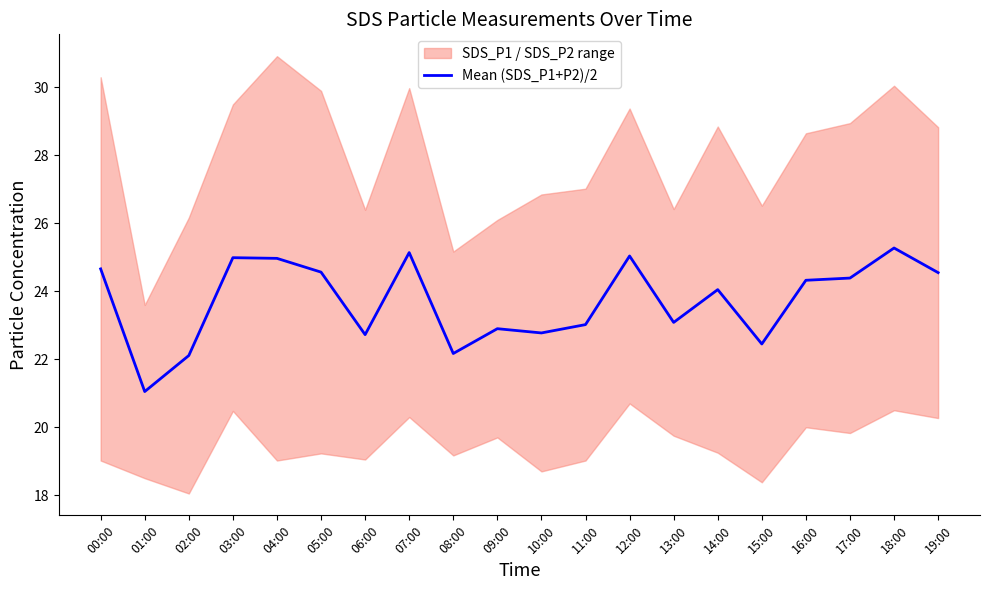

Which label corresponds to the smallest value in the chart?

01:00